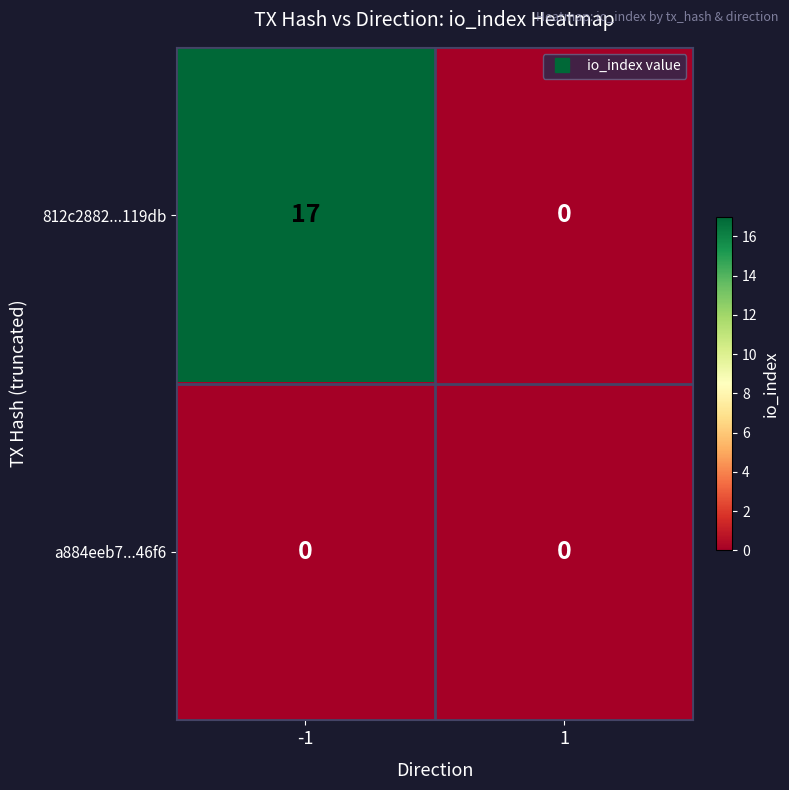

What is the greatest value displayed?

17